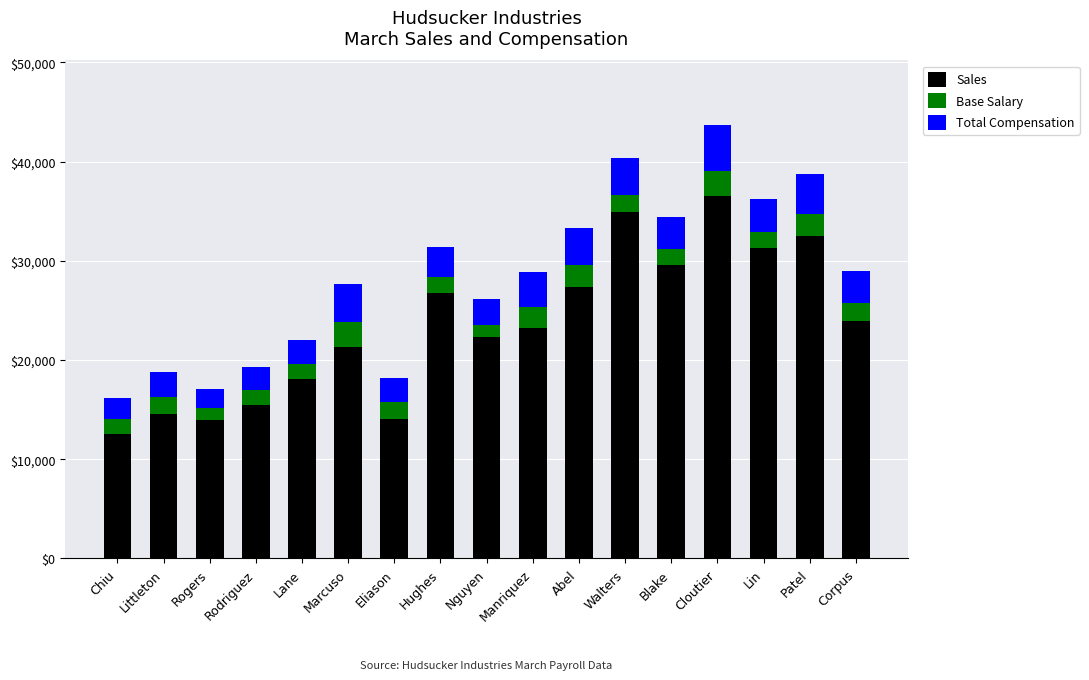

How many distinct data groups are displayed?

3